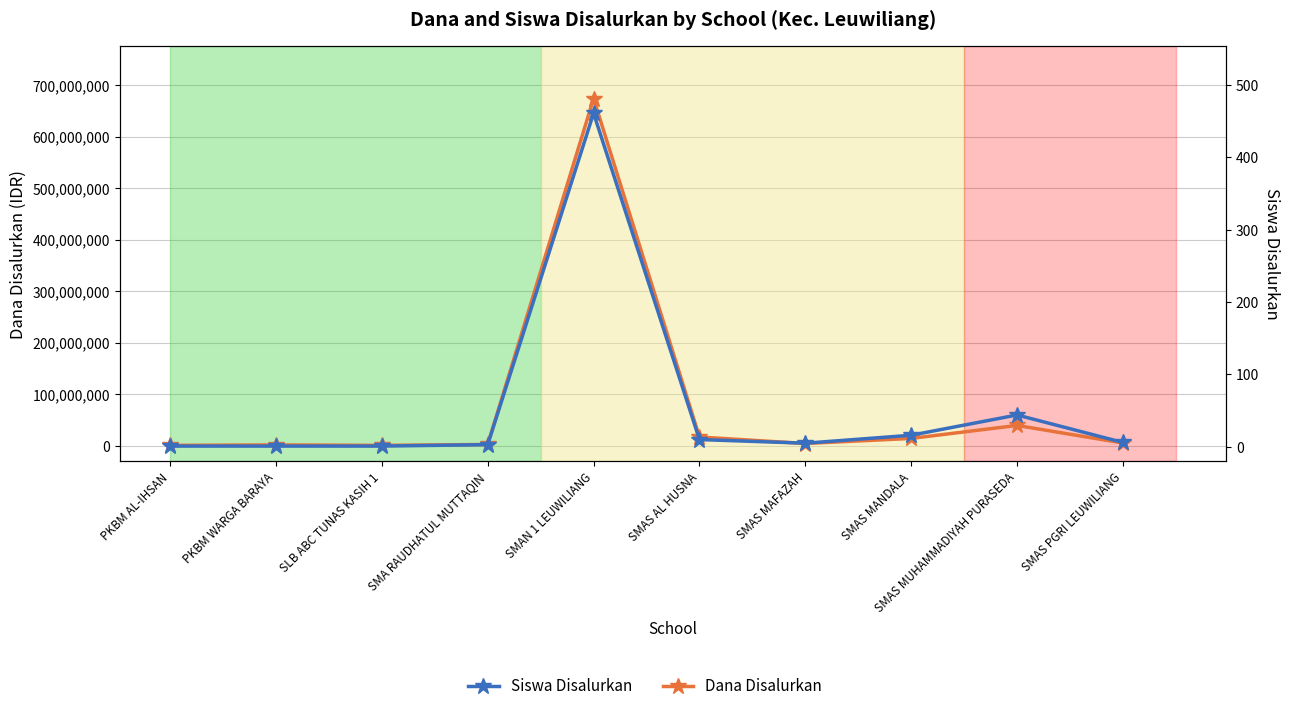

How many interior local peaks does the Dana Disalurkan series have?

3